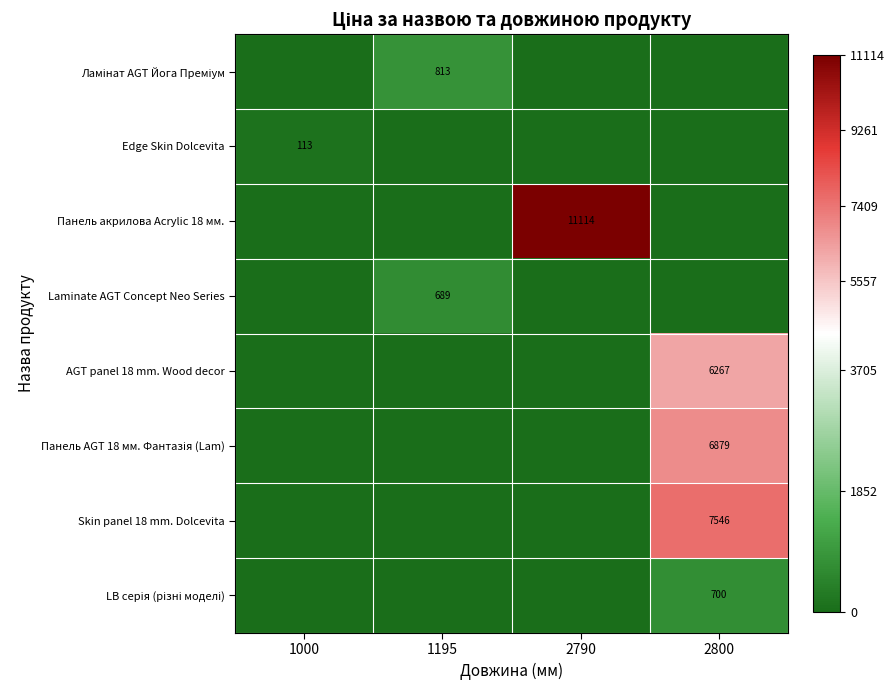

Is the value of Laminate AGT Concept Neo Series at 1195 greater than the value of AGT panel 18 mm. Wood decor at 2800?

No